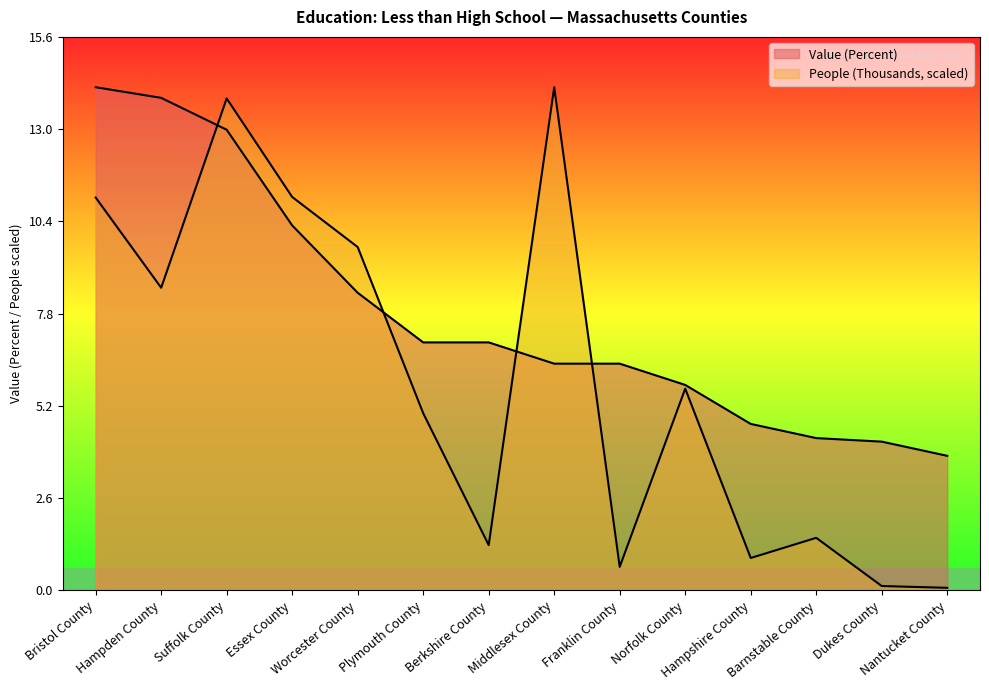

Which label corresponds to the smallest value in the chart?

Nantucket County